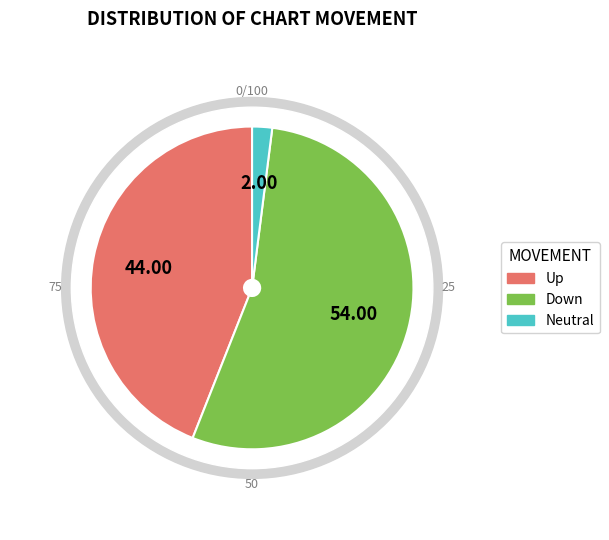

Is the sum of up and down greater than half?

Yes